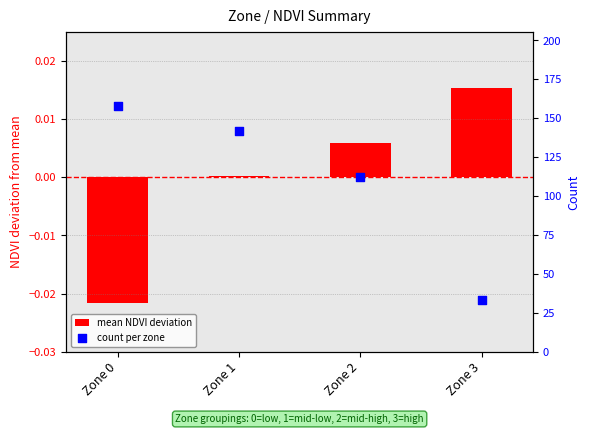

What are all the series names shown in the legend?

mean NDVI deviation, count per zone